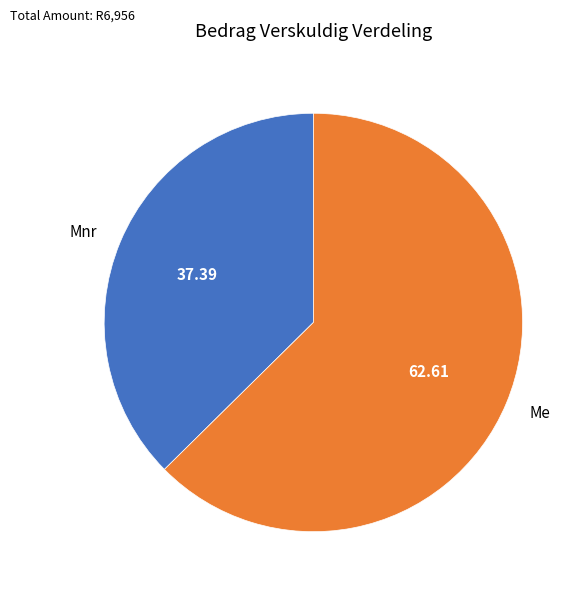

Between Mnr and Me, which is larger?

Me